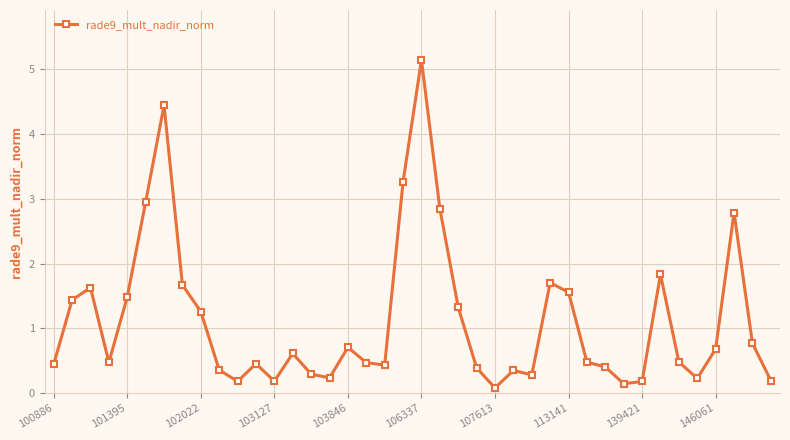

How many points are lower than both their immediate neighbors (excluding endpoints)?

9